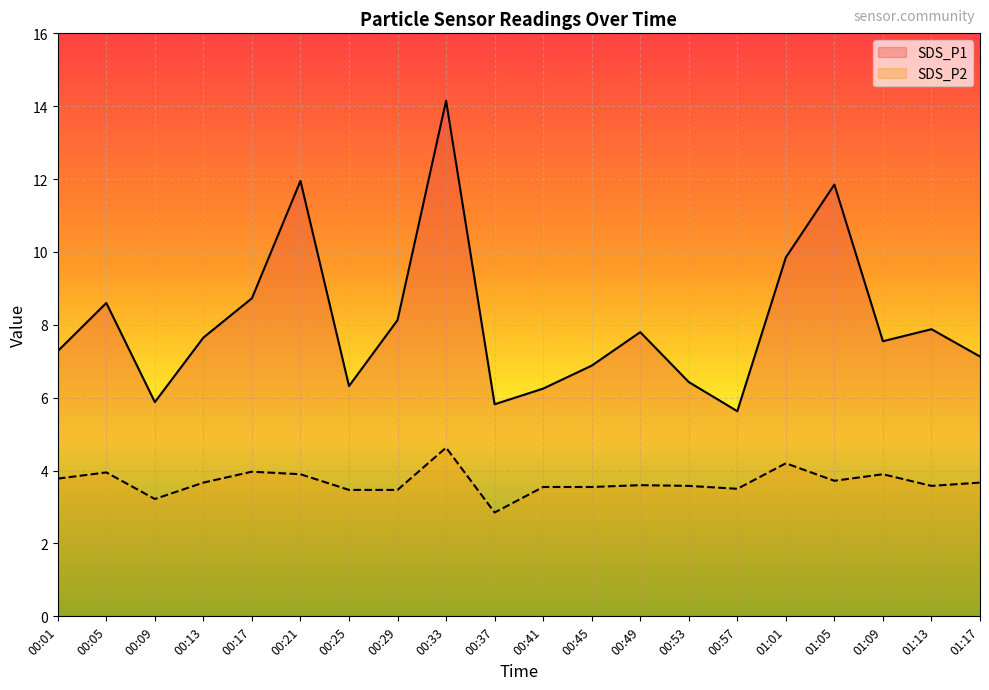

True or false: SDS_P1 and SDS_P2 intersect in this chart.

False